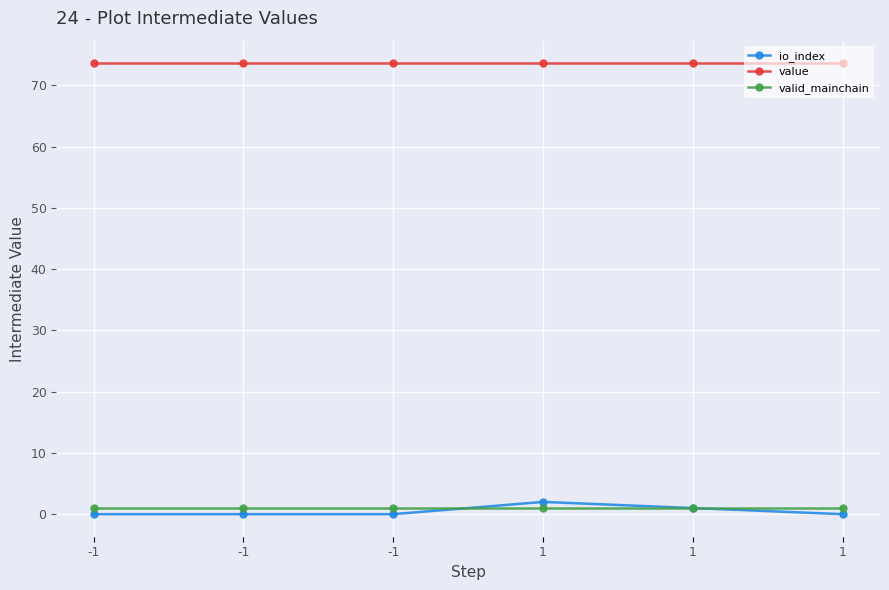

The value of valid_mainchain at 1 is 1.7. True or false?

False